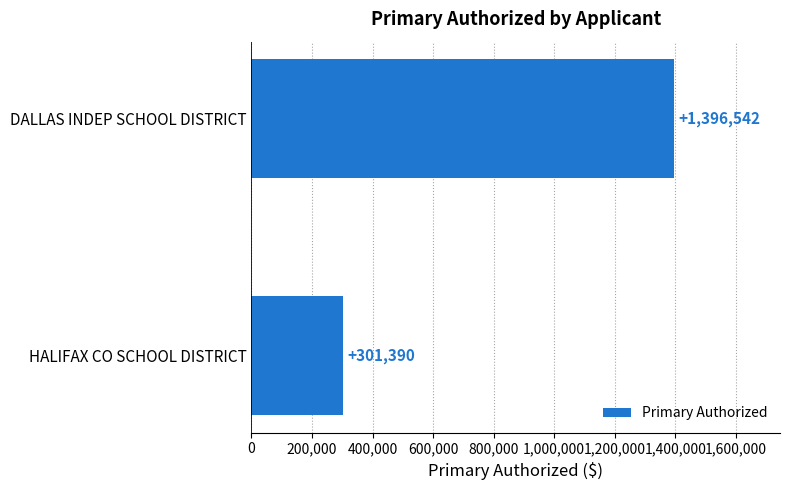

True or false: the data shows 301389.6 at HALIFAX CO SCHOOL DISTRICT.

True